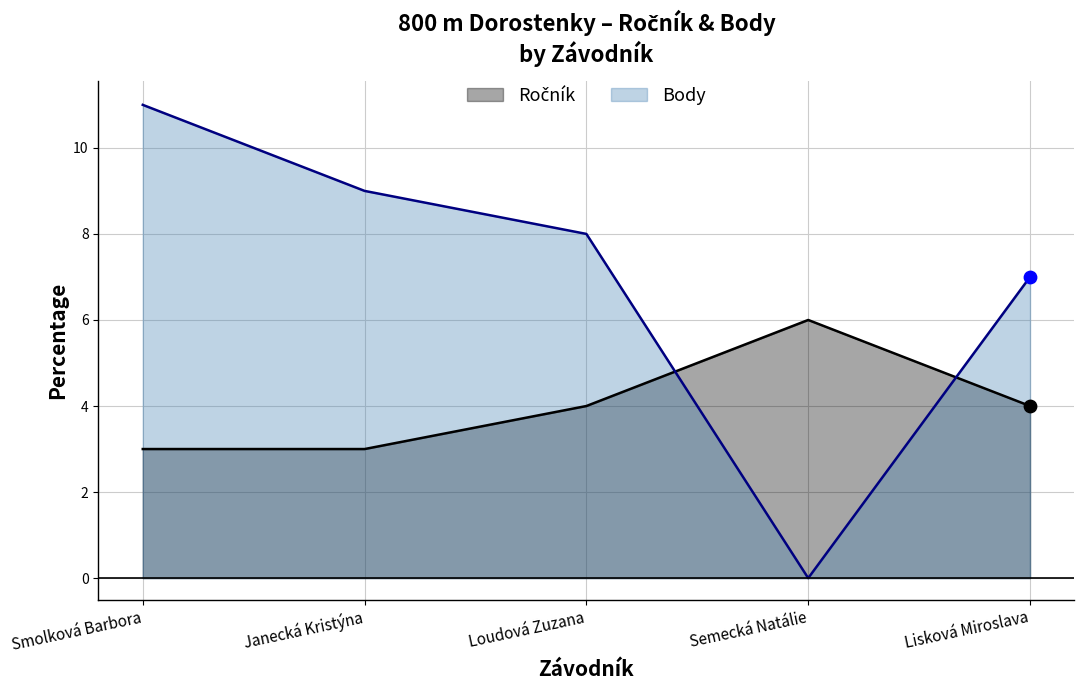

Which series has the largest total across all categories?

Body